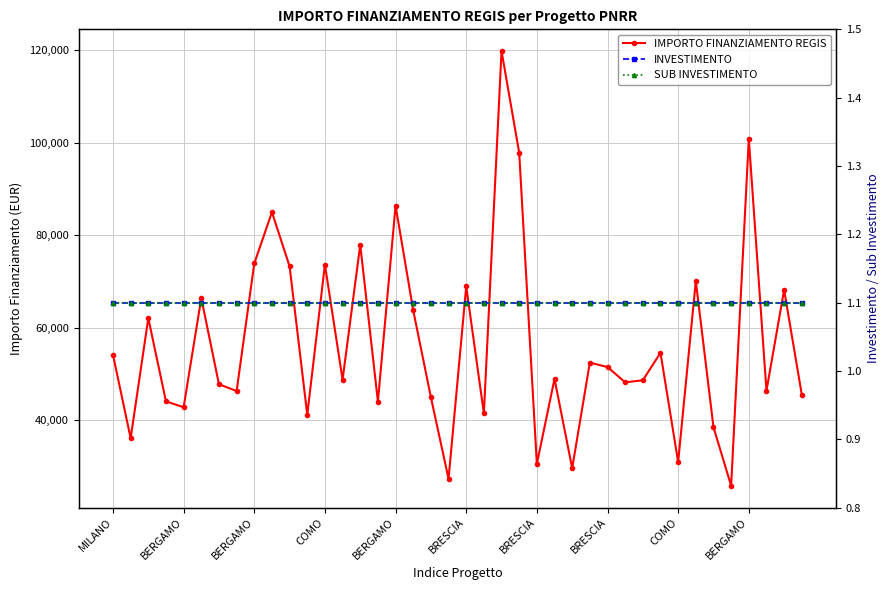

True or false: SUB INVESTIMENTO and IMPORTO FINANZIAMENTO REGIS intersect in this chart.

False